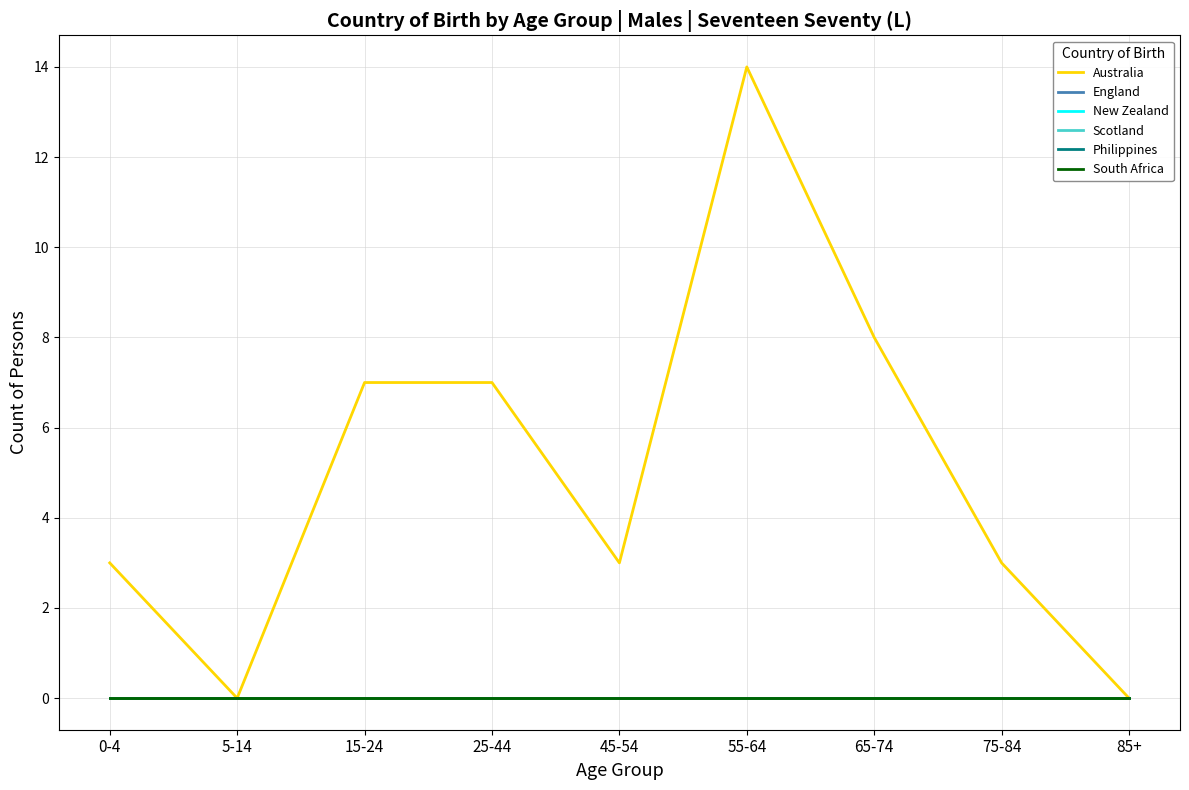

Which series has the largest total across all categories?

Australia